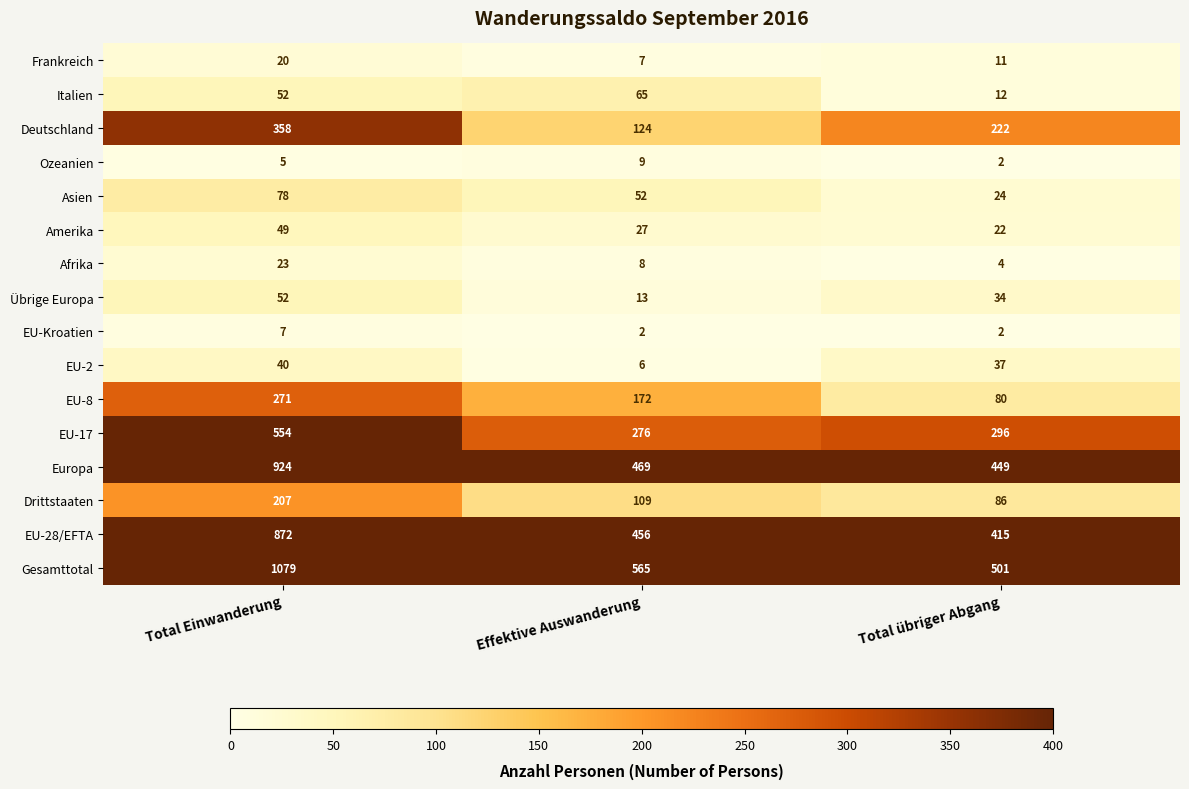

What value does the Frankreich series have at Total übriger Abgang, to the nearest 10?

10